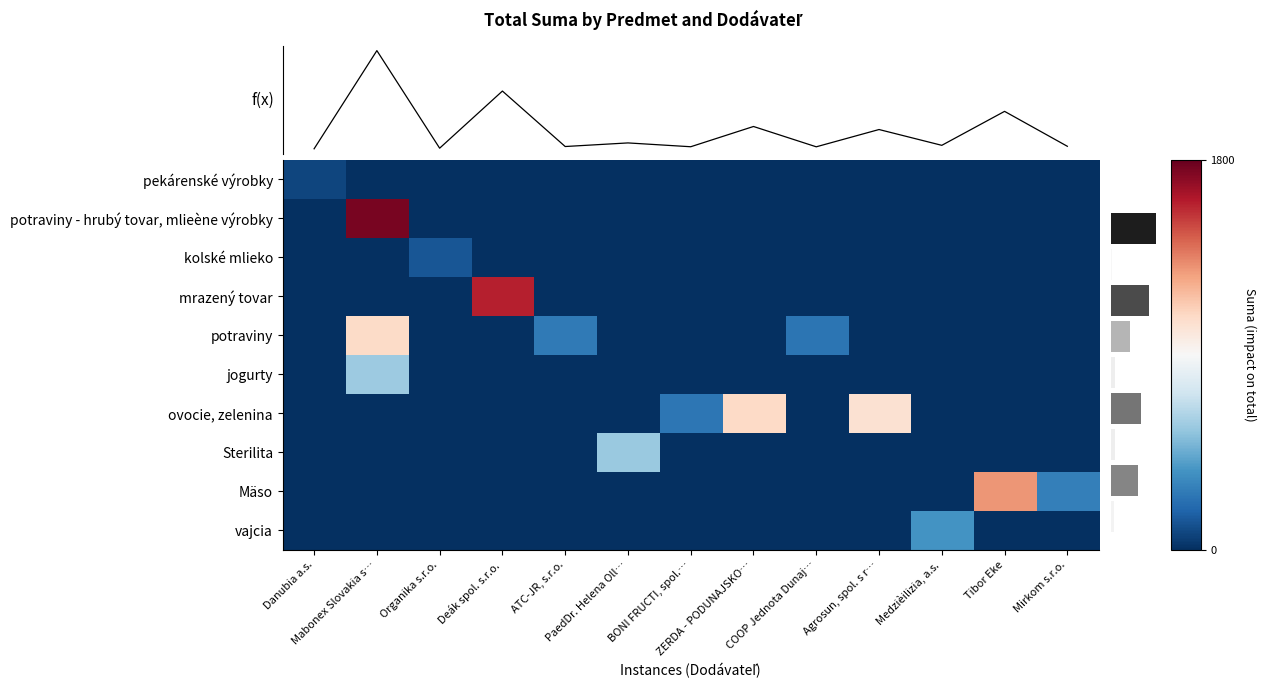

Count the number of data series in this chart.

10